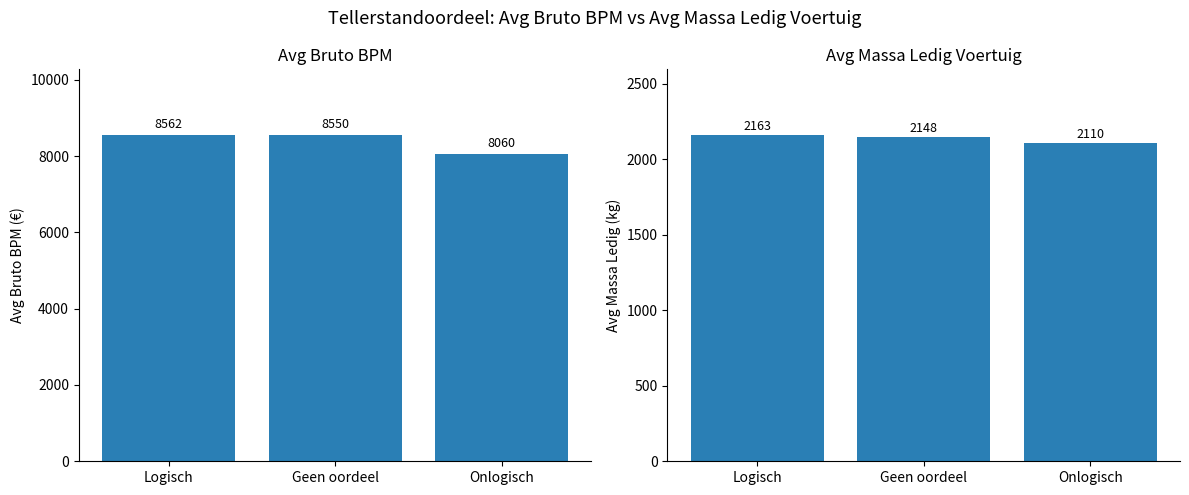

List the labels in order of avg_bruto_bpm value, largest first.

Logisch, Geen oordeel, Onlogisch